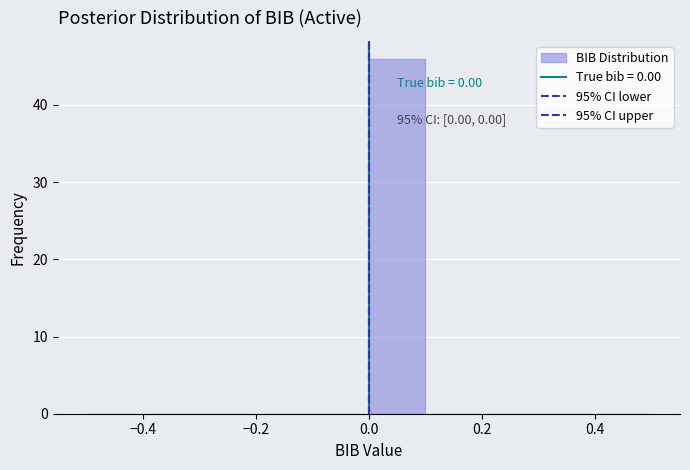

Which range on the x-axis has the tallest bar?

0.0 to 0.1